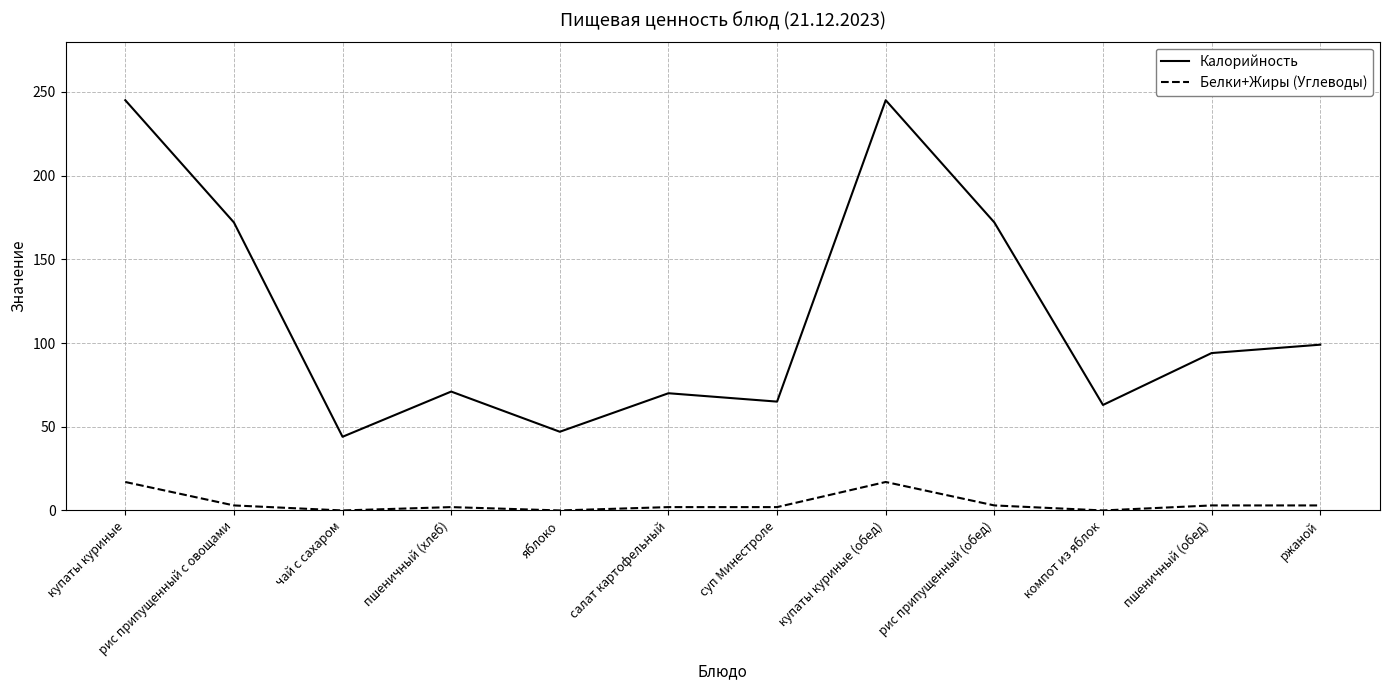

True or false: Калорийность has a value of 94 at пшеничный (обед).

True